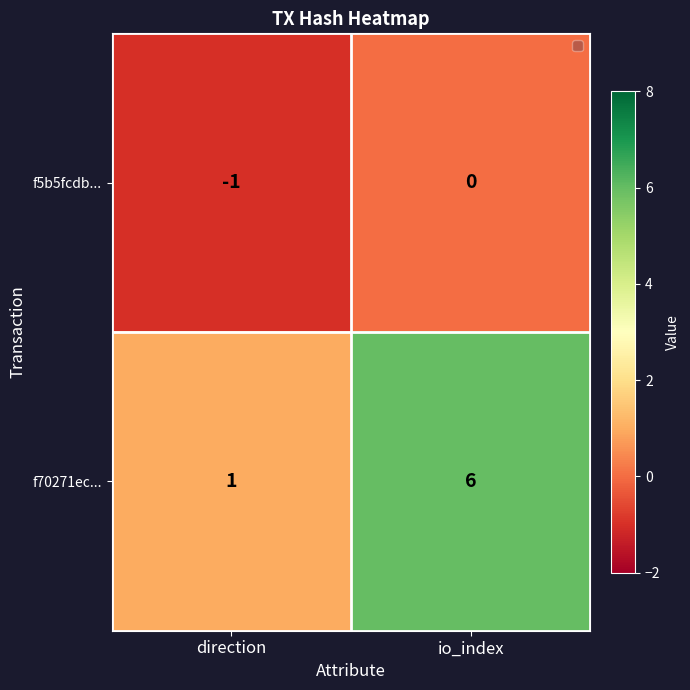

What is the difference between the highest and lowest values at io_index?

6